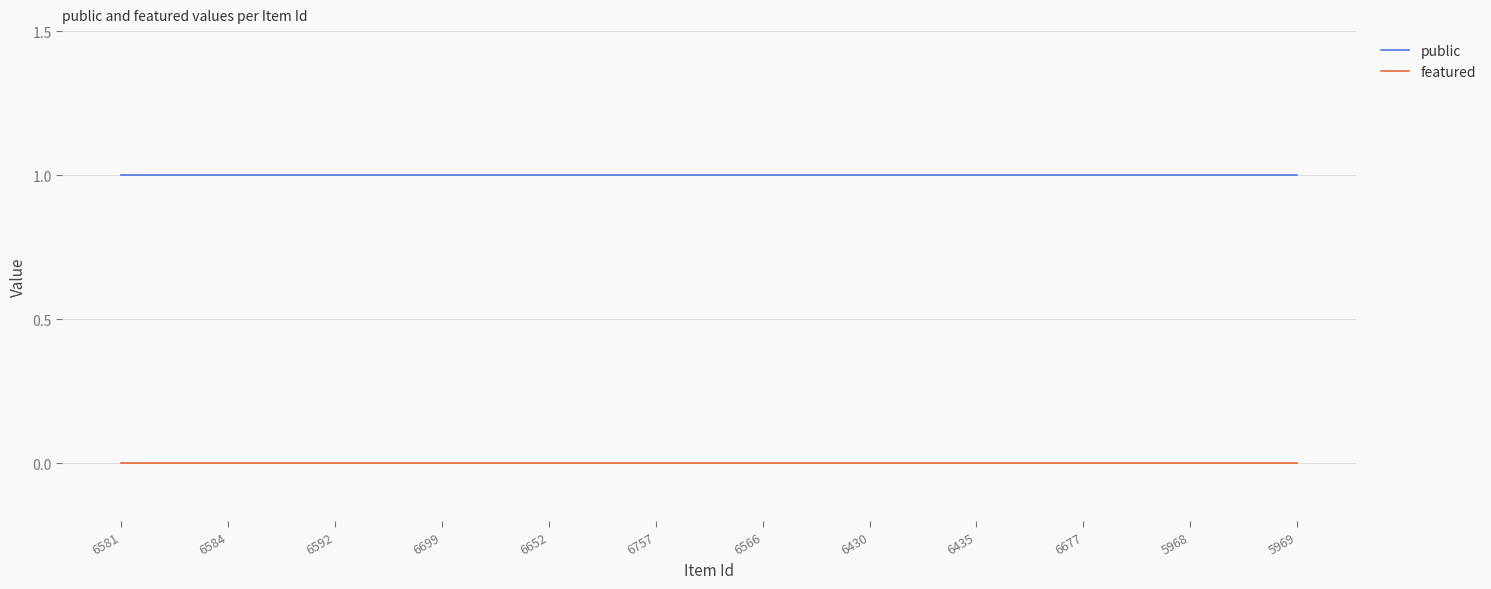

The value of featured at 6652 is 0. True or false?

True